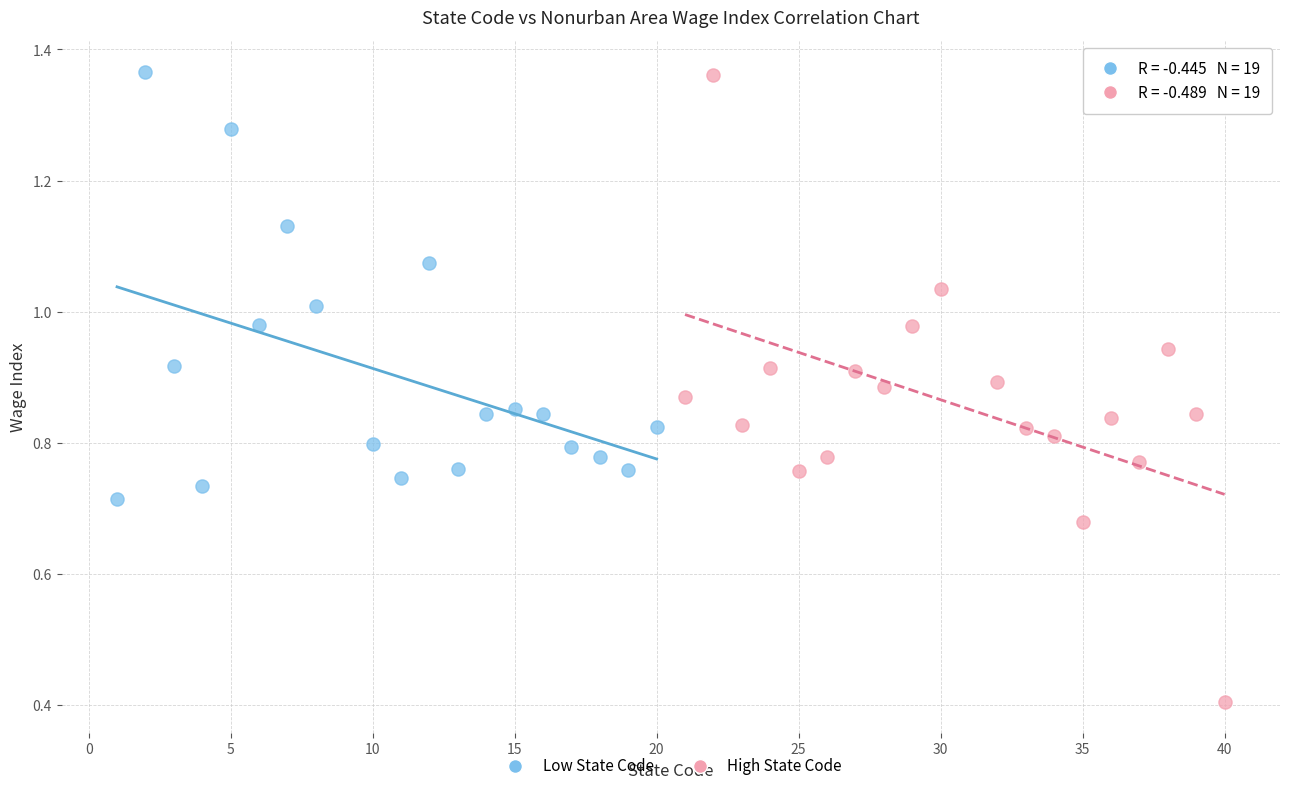

Which series has the widest spread of Y values?

High State Code